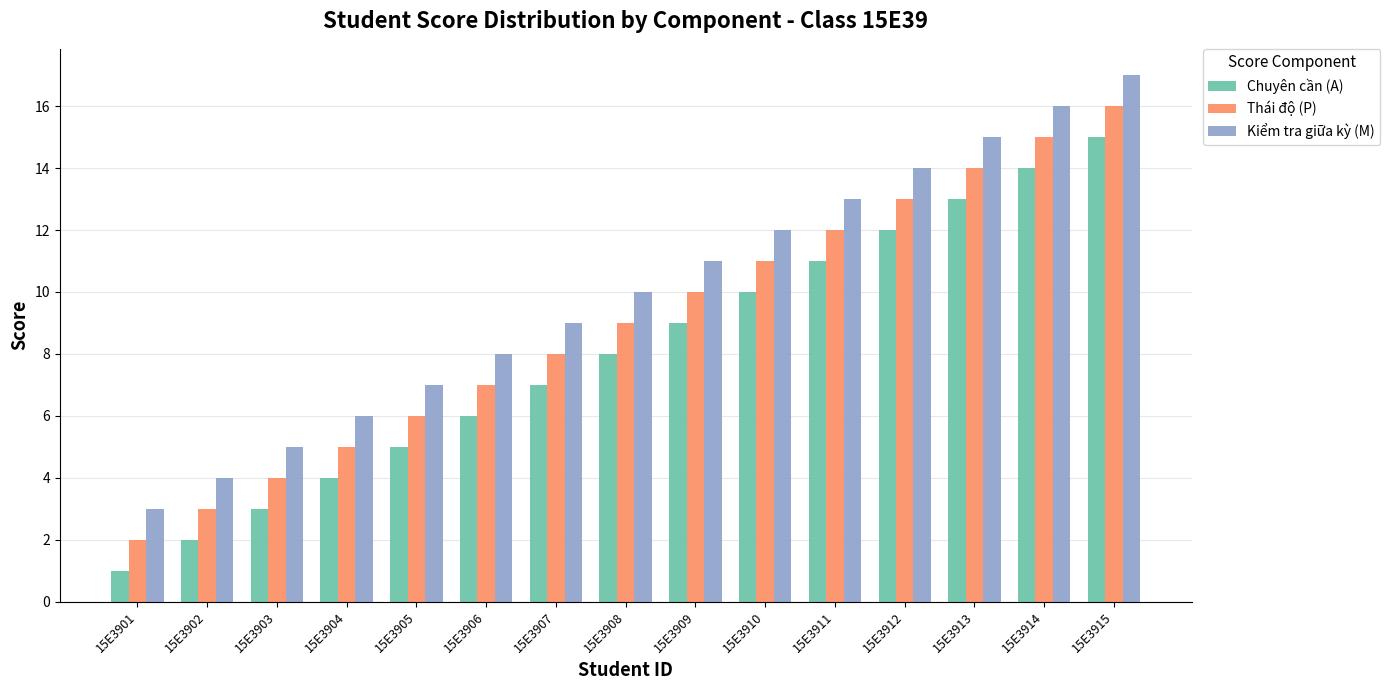

How many bars are there in total?

45